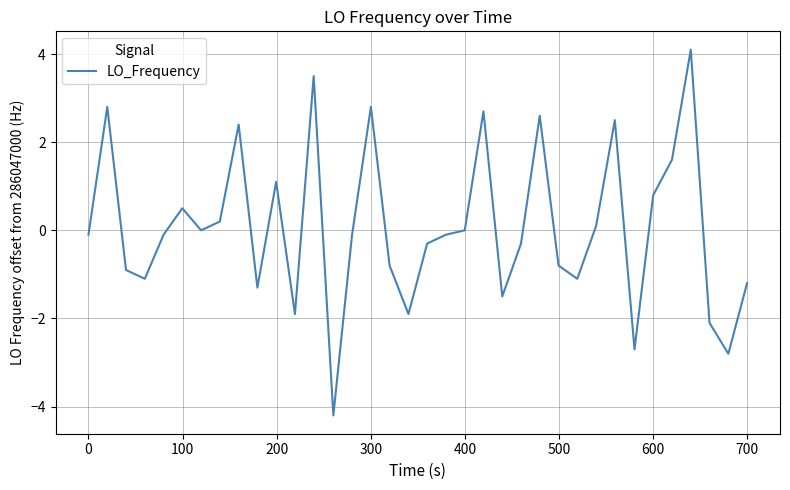

Reading left to right, list all the values displayed in this chart.

-0.1	2.8	-0.9	-1.1	-0.1	0.5	0.0	0.2	2.4	-1.3	1.1	-1.9	3.5	-4.2	-0.1	2.8	-0.8	-1.9	-0.3	-0.1	0.0	2.7	-1.5	-0.3	2.6	-0.8	-1.1	0.1	2.5	-2.7	0.8	1.6	4.1	-2.1	-2.8	-1.2